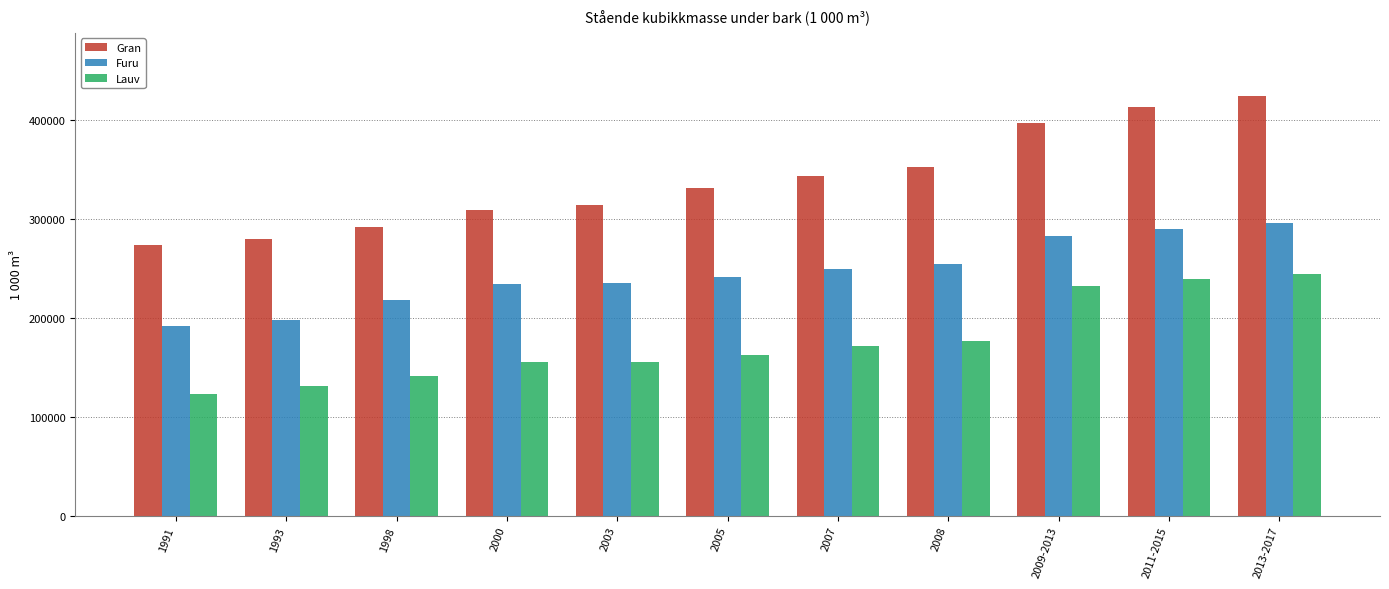

At which category is the sum across all series the highest?

2013-2017